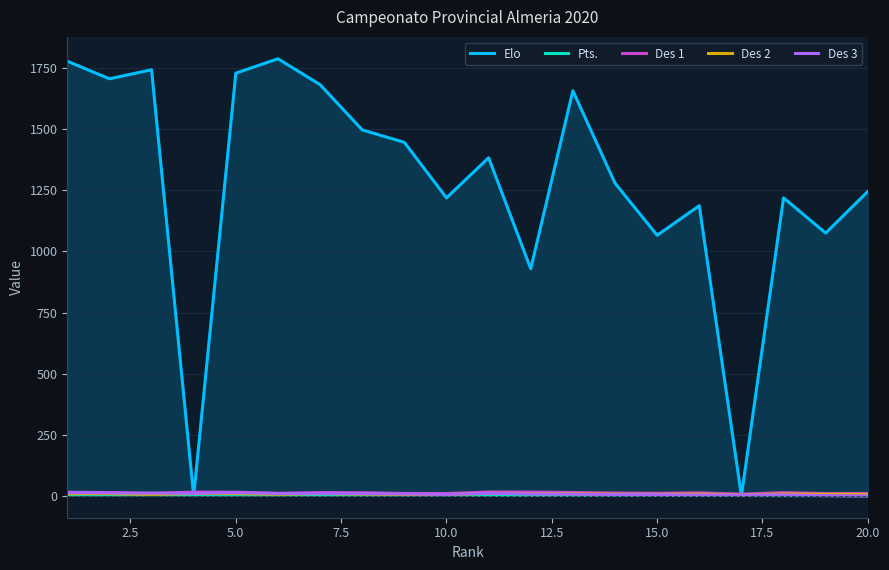

Which series has the largest range (max minus min)?

Elo